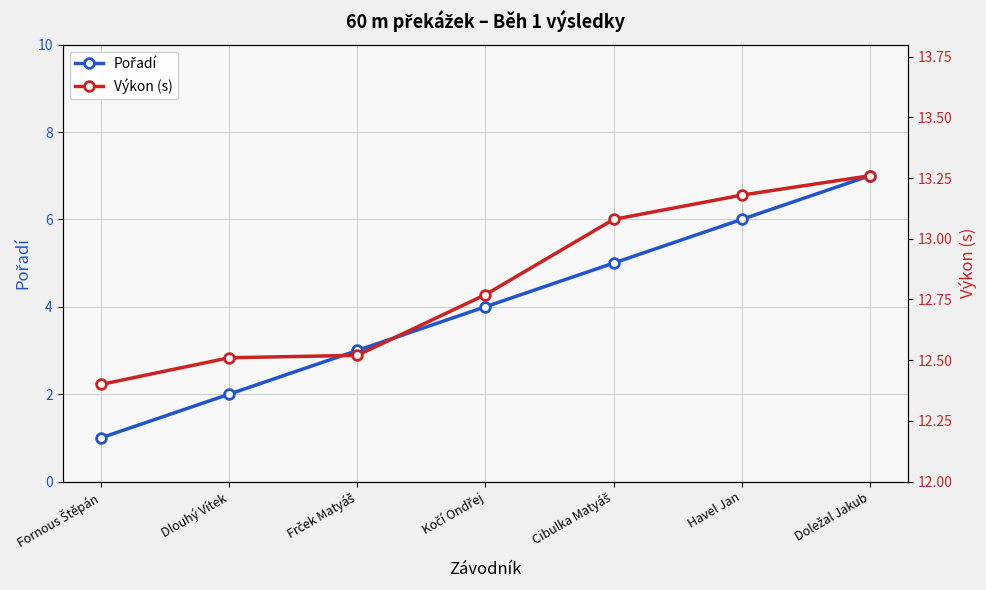

True or false: Výkon (s) has a value of 12.5 at Frček Matyáš.

True